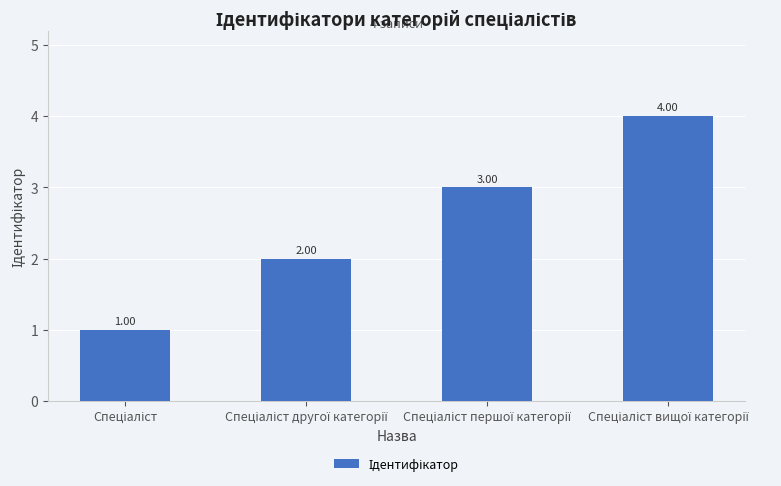

What is the difference between the maximum and minimum values?

3